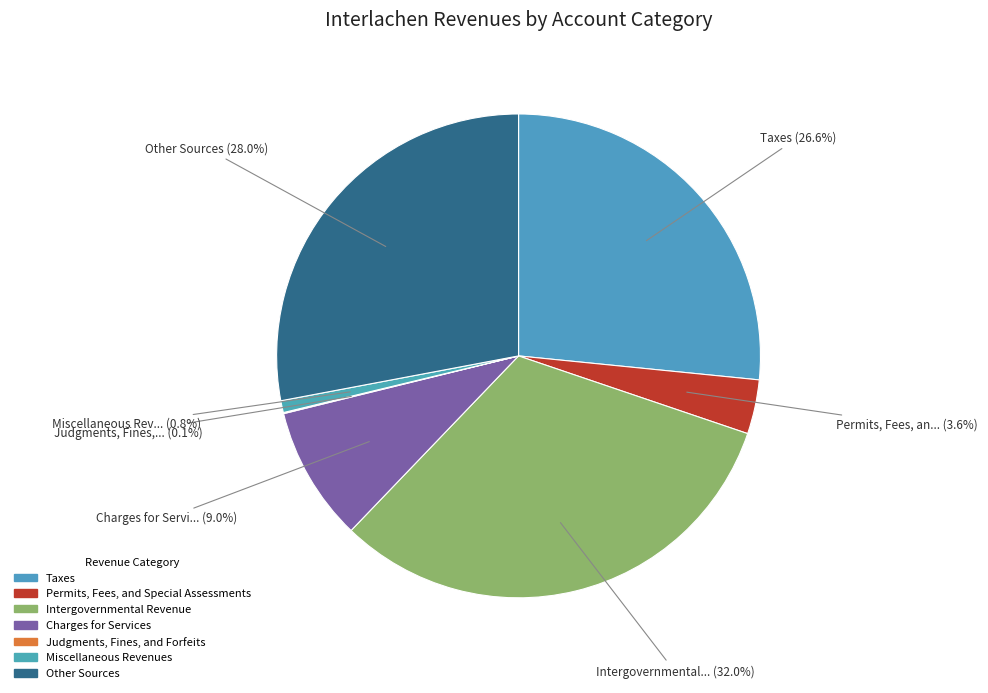

How many slices are in this pie chart?

7